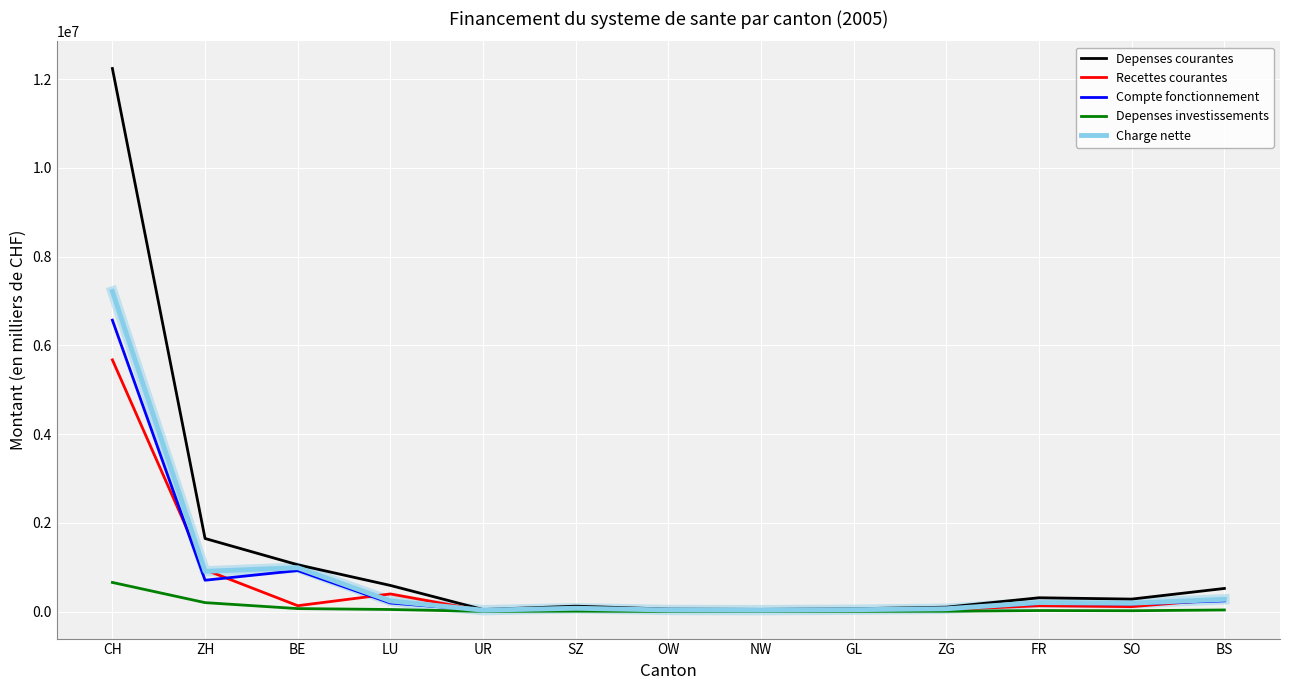

The value of Compte fonctionnement at BE is 922868.9. True or false?

True